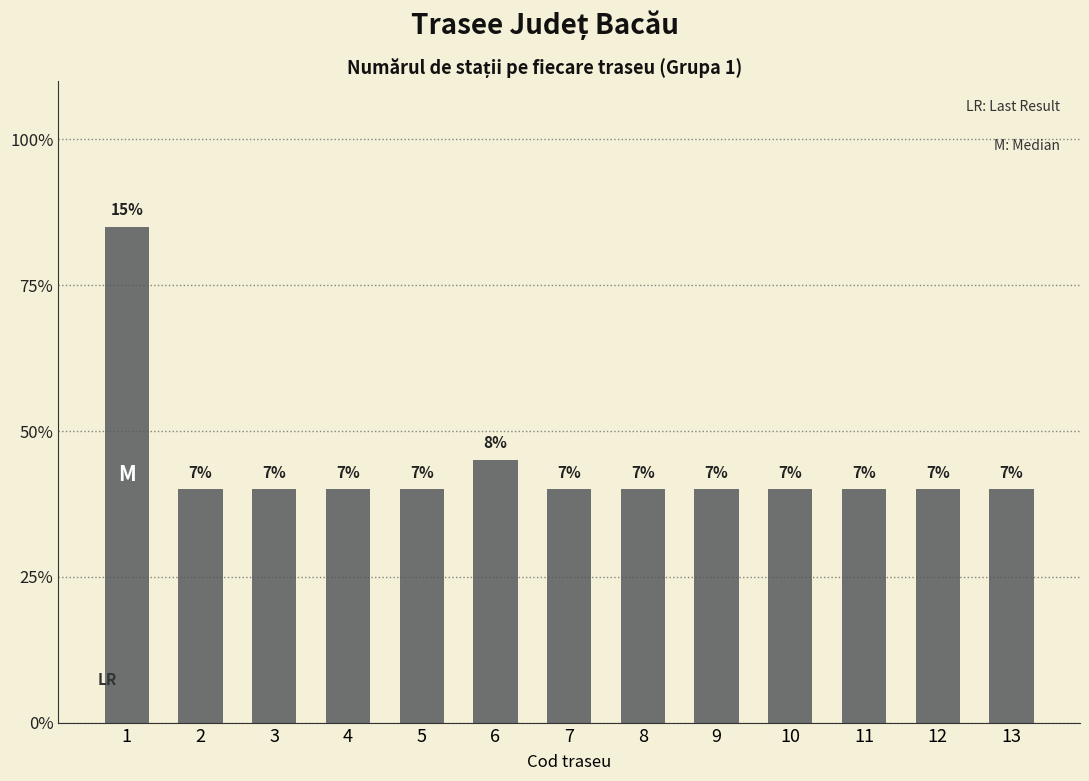

The chart shows a value of 2 at 5. True or false?

False